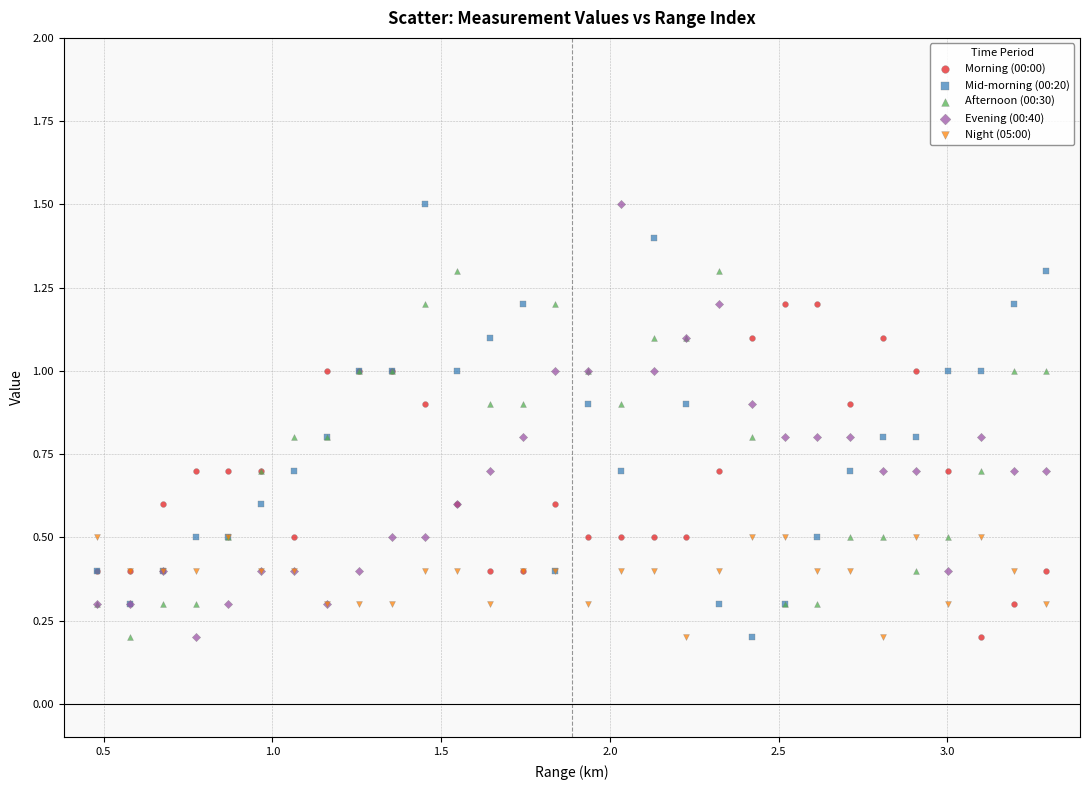

What is the X range (max minus min) for the scatter plot?

2.8